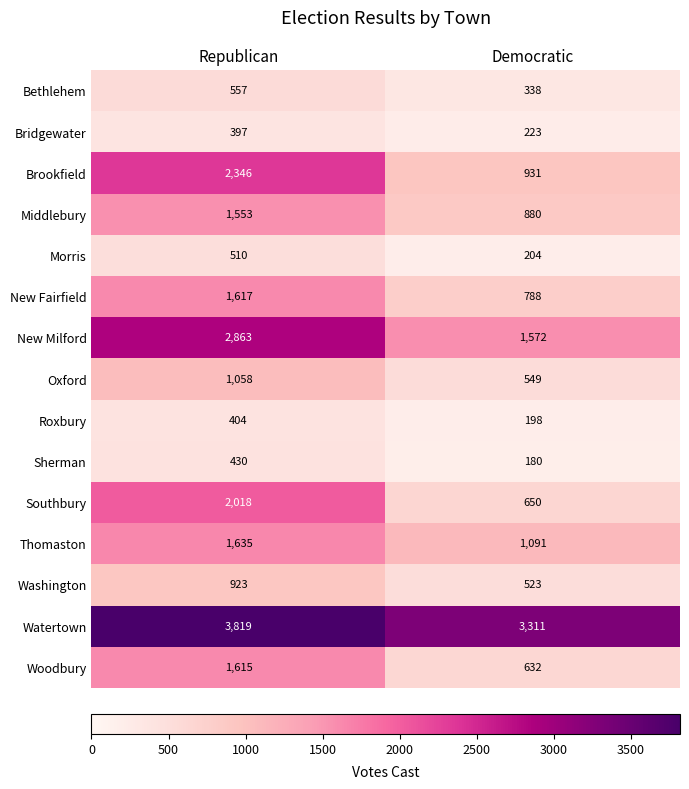

Which series has the widest spread of values?

Brookfield